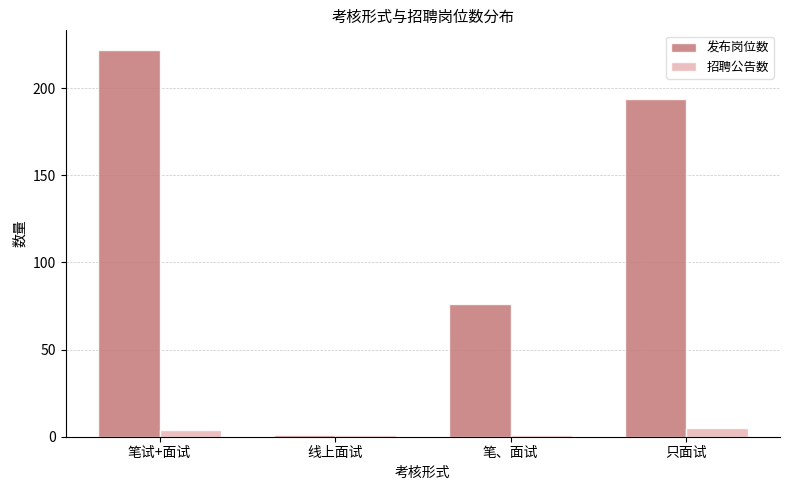

What is the highest value of the 发布岗位数 series?

222